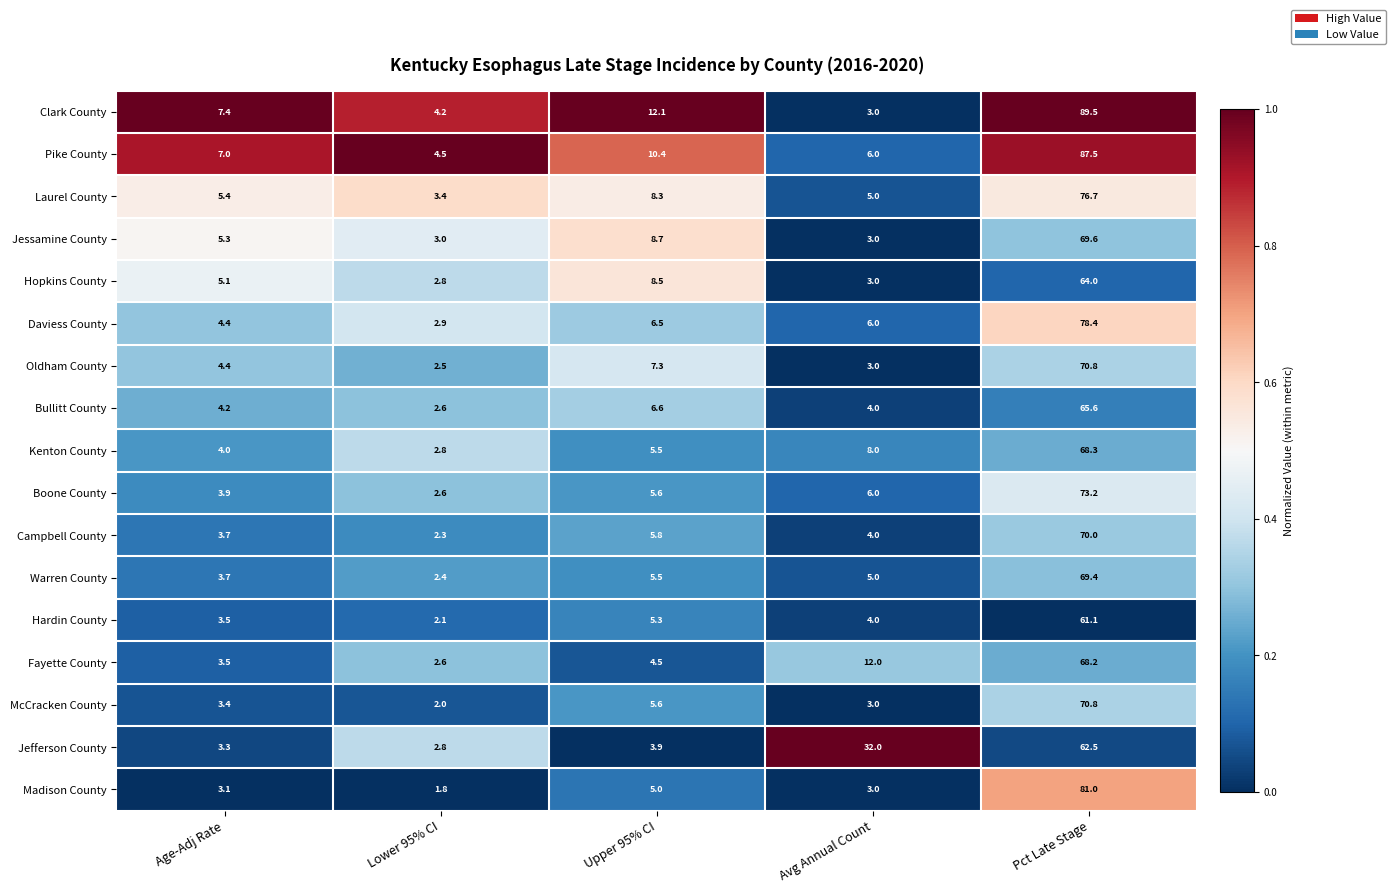

What is the sum of all Clark County values?

116.2